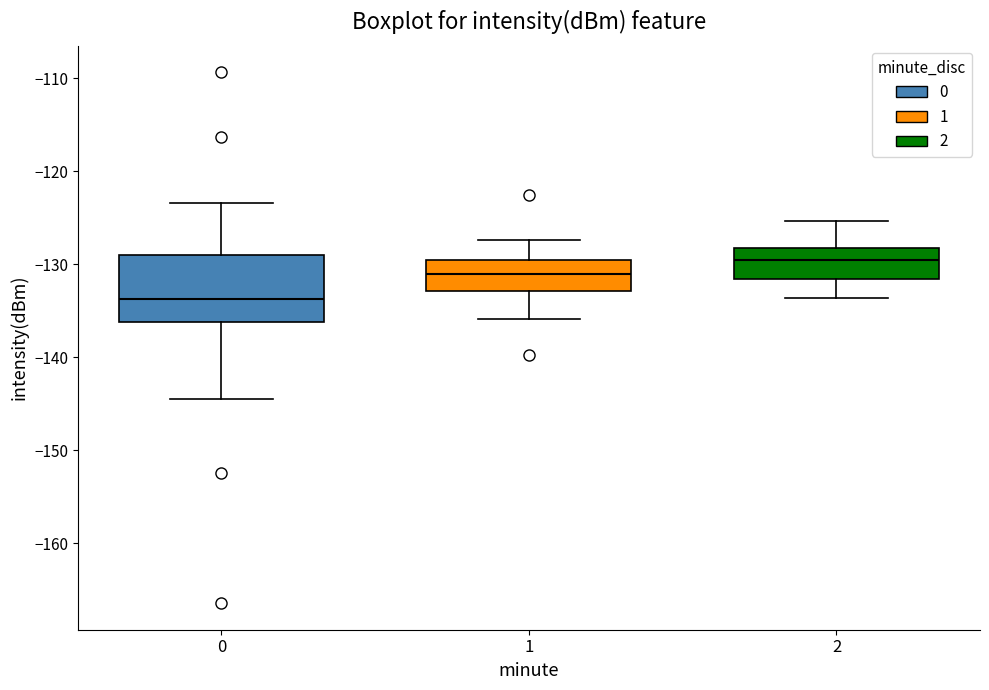

Reading left to right, transcribe this box plot: for each box, give where its median line is, the range the box spans, and where its two whiskers end, as read against the y-axis. The values are not printed on the chart, so give them approximately, as read against the axis.

0: median -134, box -136 to -129, whiskers -144 to -123
1: median -131, box -133 to -129, whiskers -136 to -127
2: median -130, box -132 to -128, whiskers -134 to -125